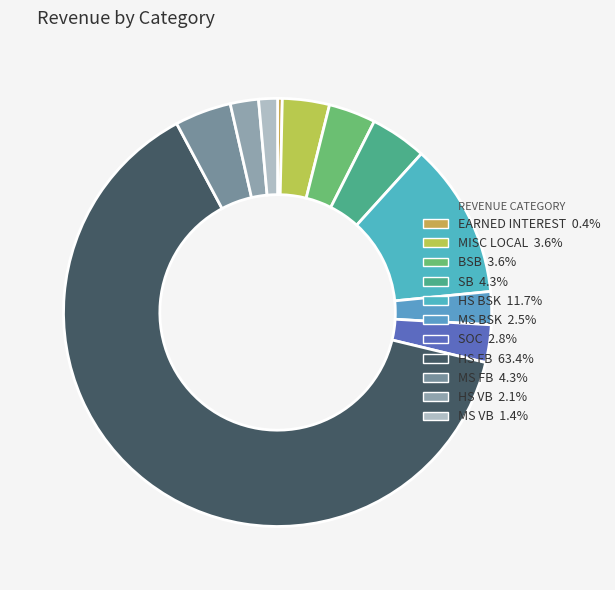

Which category has the biggest portion of the pie?

HS FB